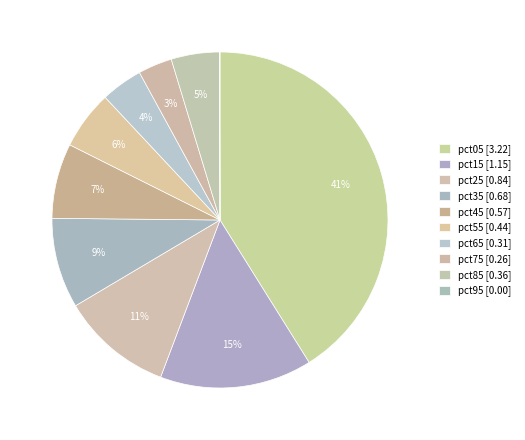

How many segments does this pie chart have?

10